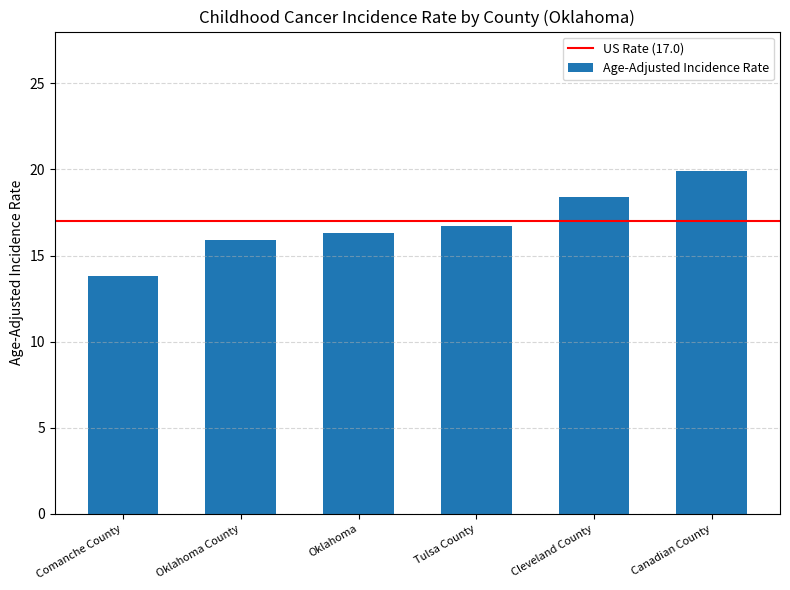

What is the difference between the maximum and minimum values?

6.1